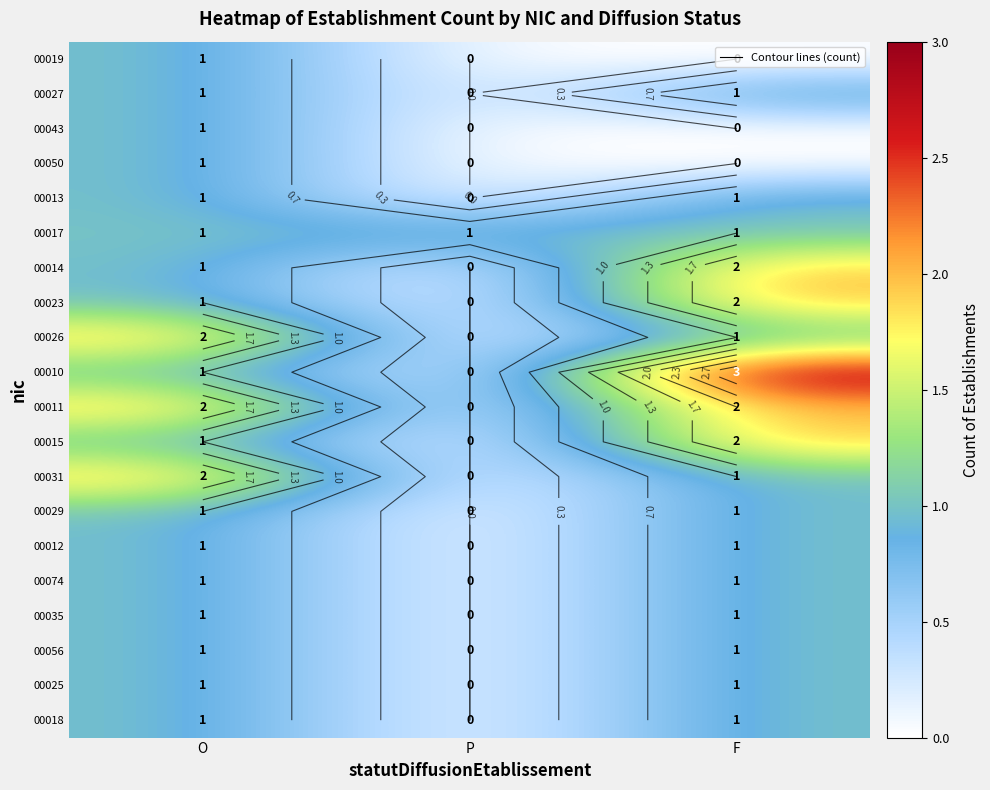

What is the difference between the highest and lowest values at P?

1